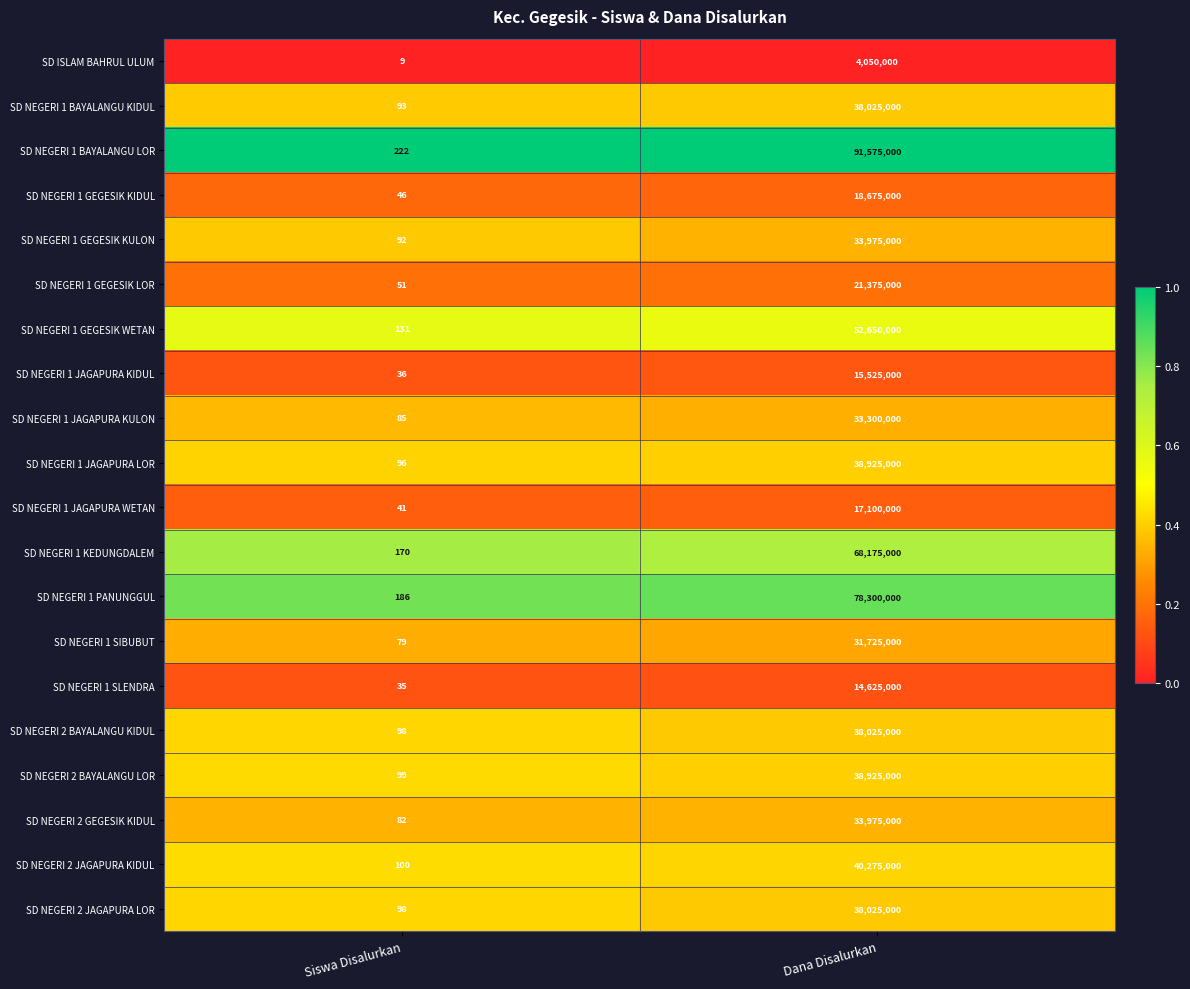

True or false: SD NEGERI 2 JAGAPURA LOR has a value of 38025000 at Dana Disalurkan.

True